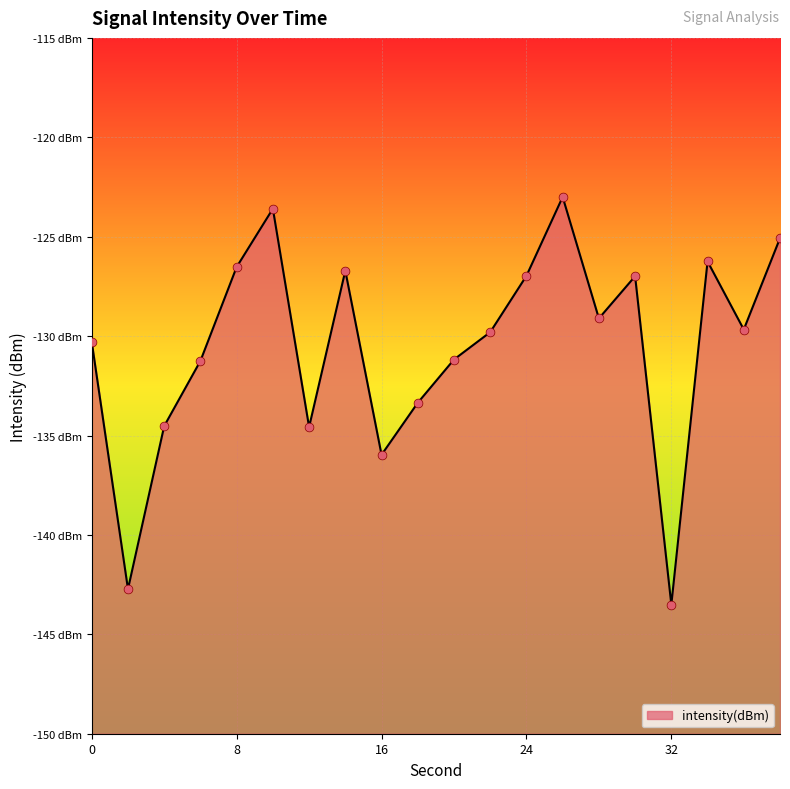

What is the change in value from 22 to 24?

+2.8